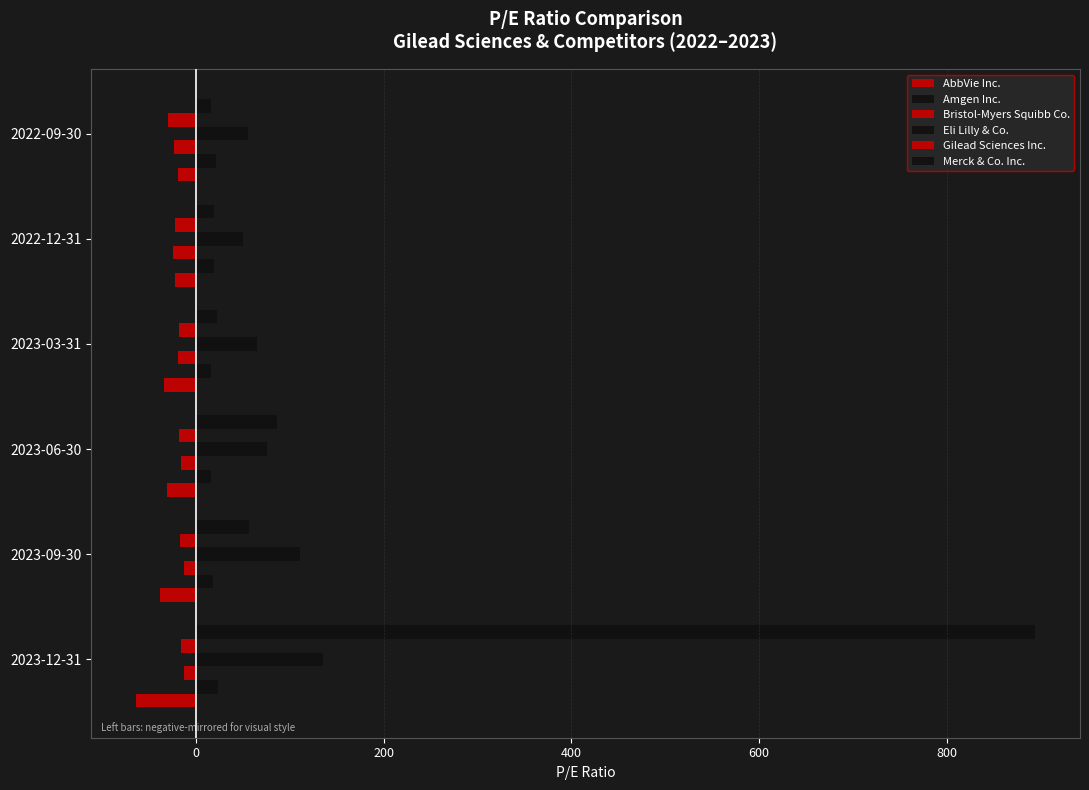

How many distinct data groups are displayed?

6